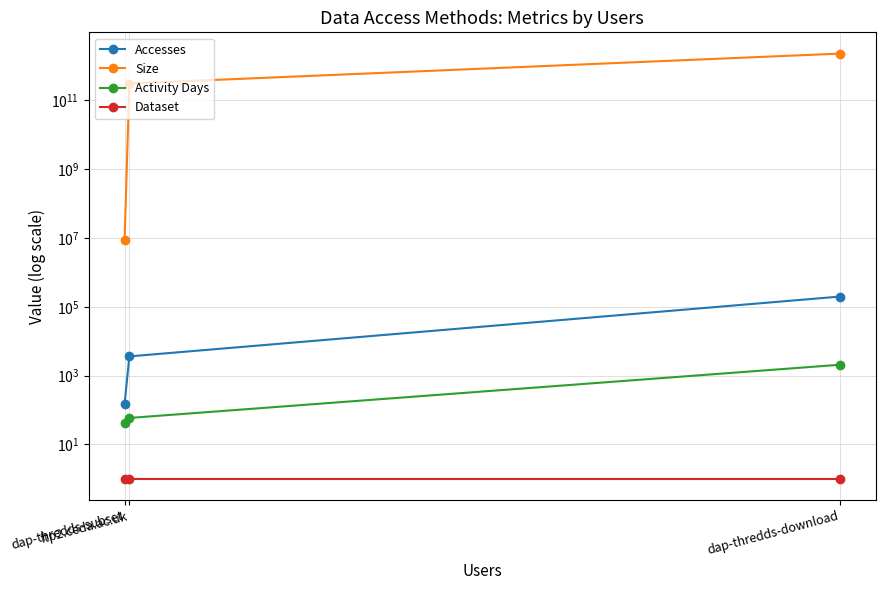

Between dap-thredds-download and dap-thredds-subset, which is larger?

dap-thredds-download